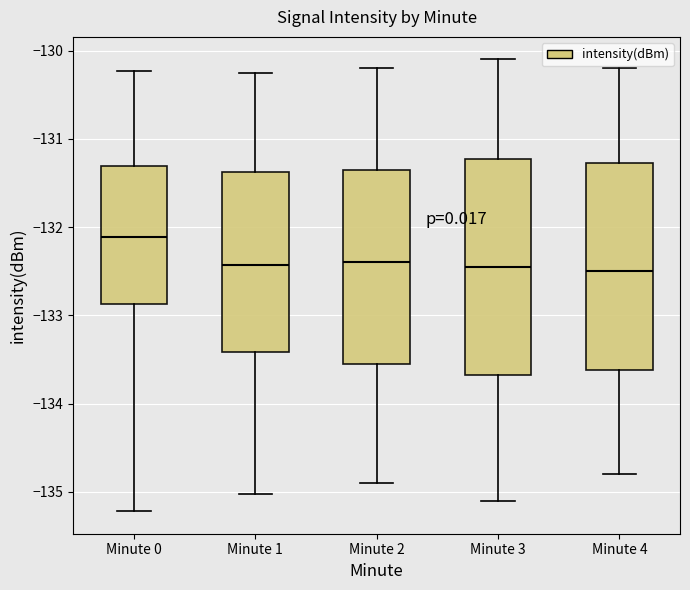

Where is the lower edge of the box for Minute 3 on the y-axis? The values are not printed on the chart, so give them approximately, as read against the axis.

-133.7